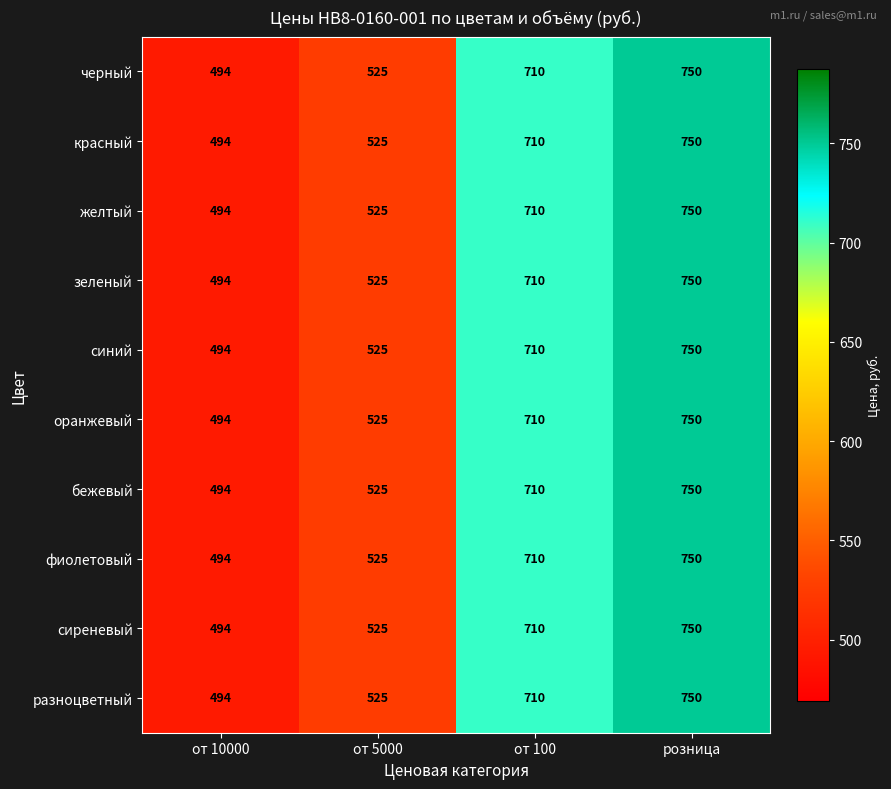

The value of разноцветный at от 100 is 710. True or false?

True